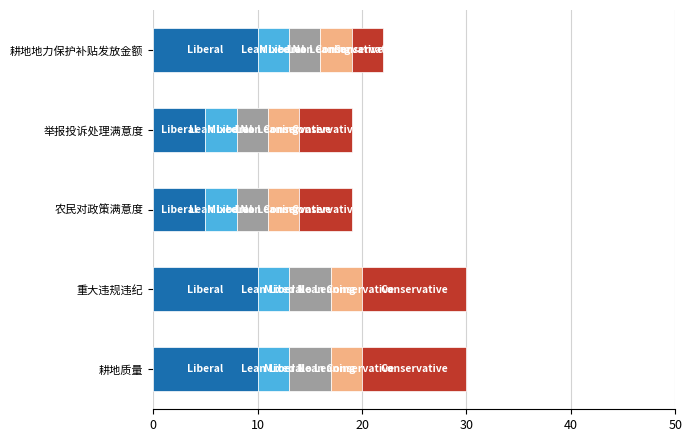

What is the total value across all series at 耕地地力保护补贴发放金额?

22